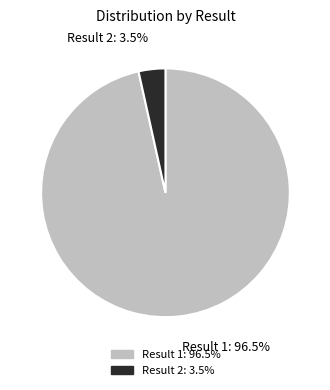

How many segments does this pie chart have?

2